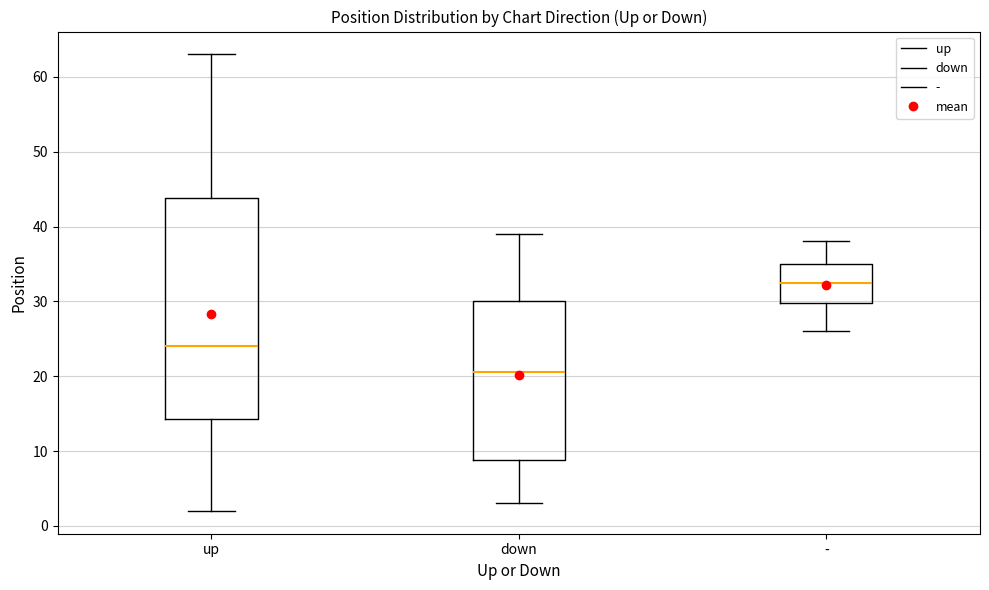

Reading left to right, transcribe this box plot: for each box, give where its median line is, the range the box spans, and where its two whiskers end, as read against the y-axis. The values are not printed on the chart, so give them approximately, as read against the axis.

up: median 24, box 14 to 44, whiskers 2 to 63
down: median 21, box 9 to 30, whiskers 3 to 39
-: median 33, box 30 to 35, whiskers 26 to 38